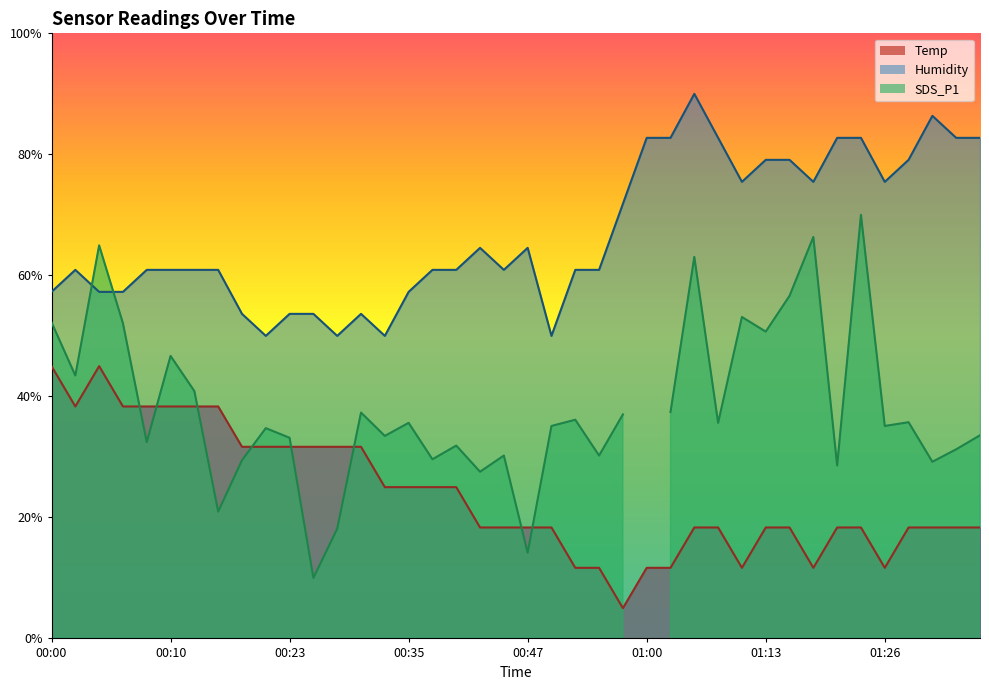

What is the sum of all Humidity values?

2672.7